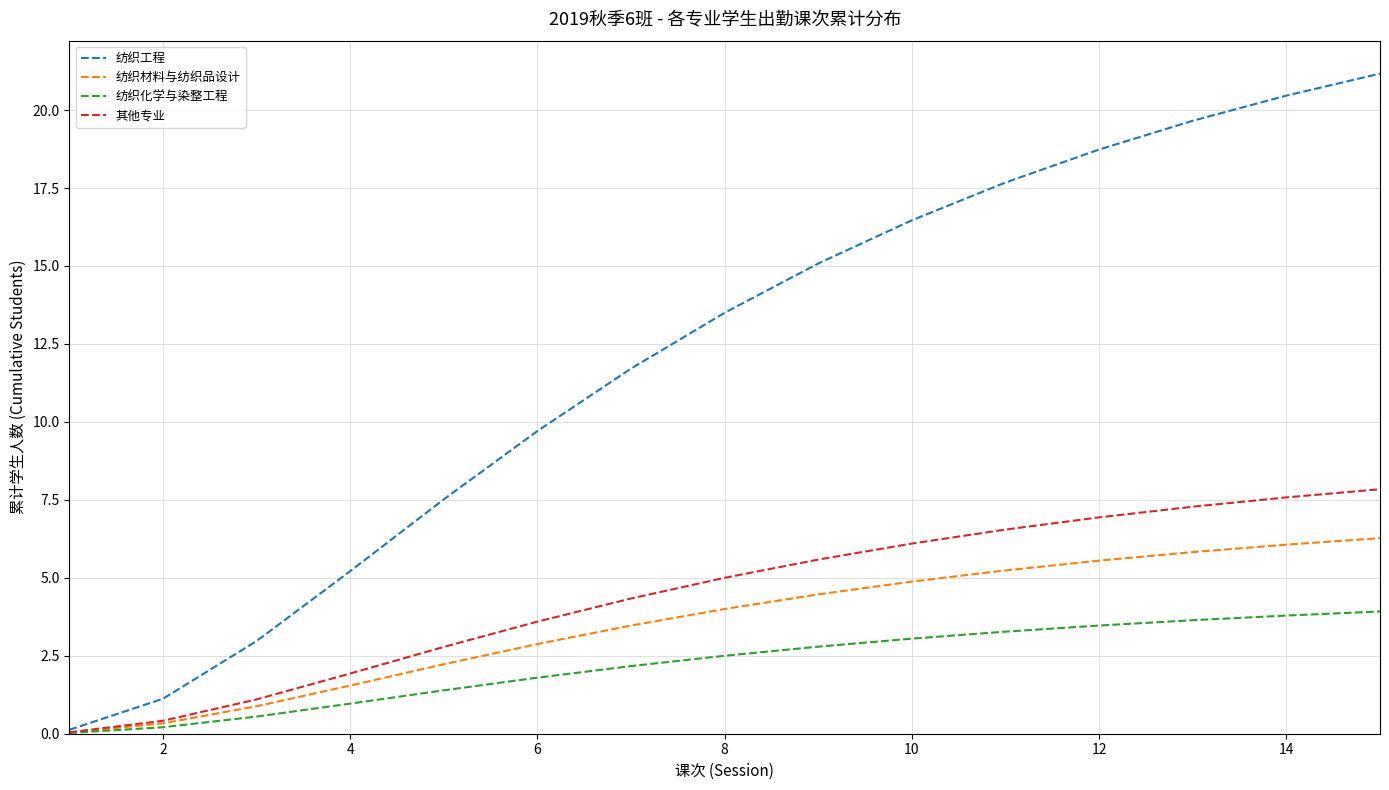

Which series has the widest spread of values?

纺织工程